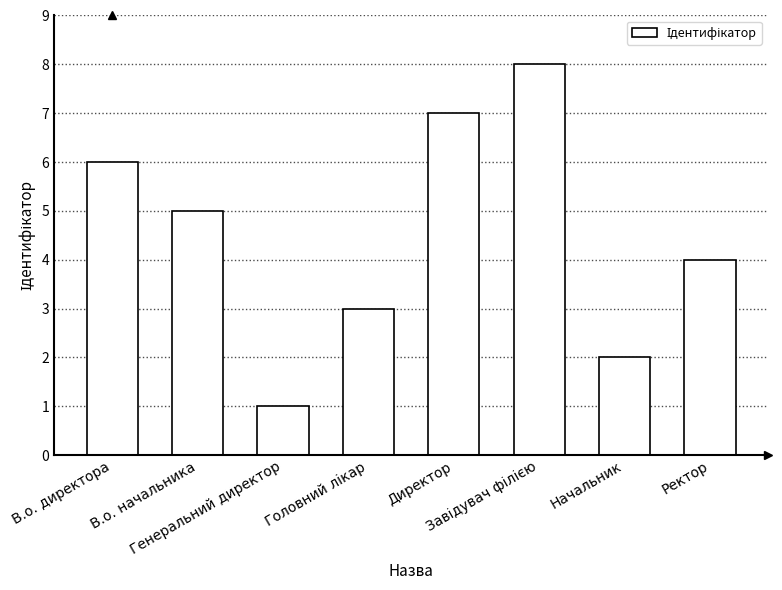

How many categories are shown in the chart?

8